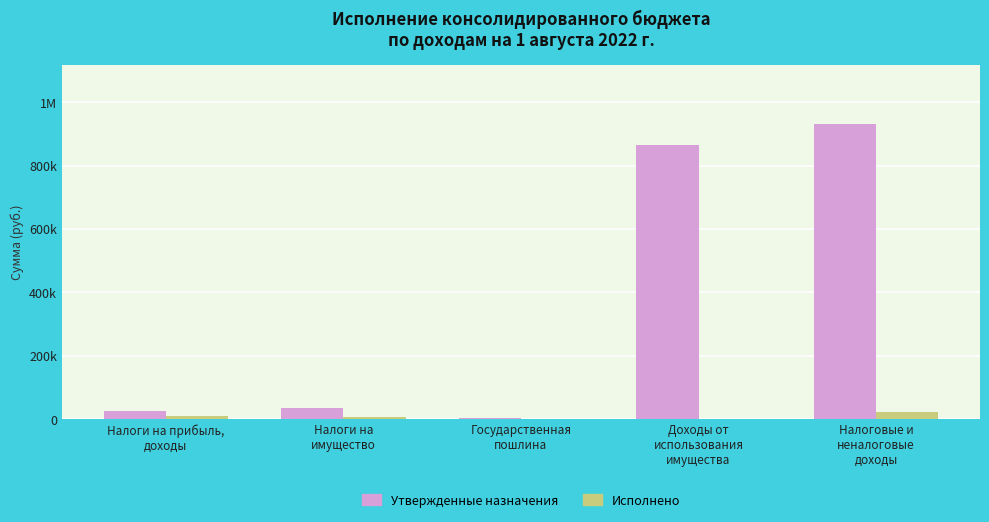

Are the bars grouped side by side (vs. stacked)?

Yes